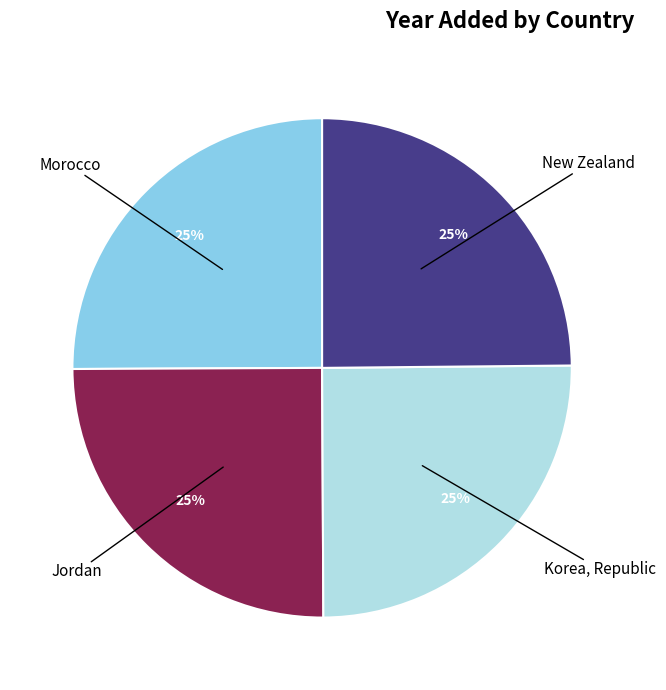

Is there a majority slice in this chart?

No